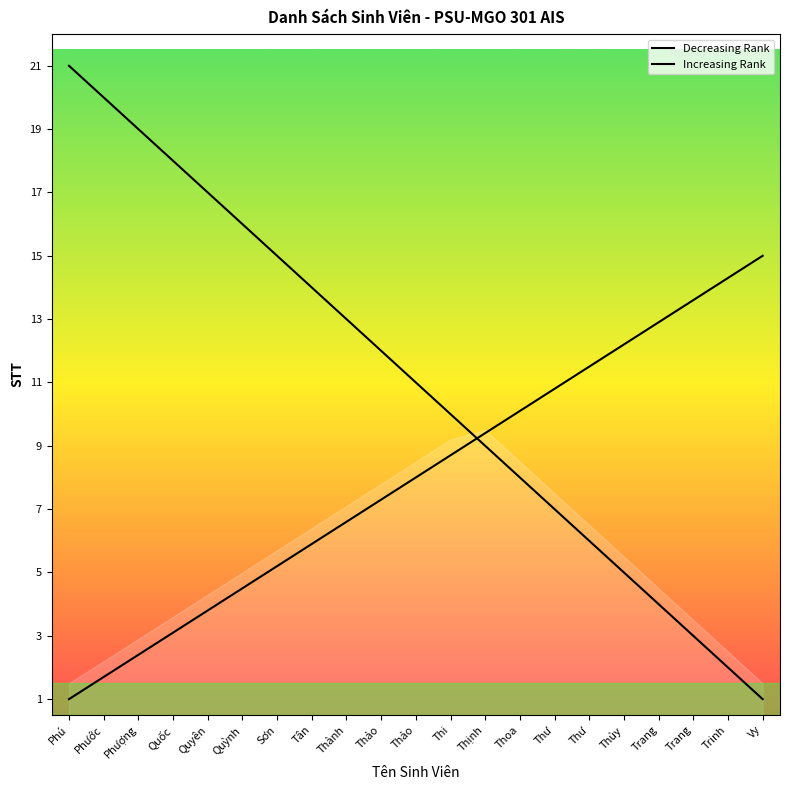

Reading right to left, transcribe all the data shown in this chart.

Decreasing Rank: Vy=1.0	Trinh=2.0	Trang=3.0	Trang=4.0	Thủy=5.0	Thư=6.0	Thư=7.0	Thoa=8.0	Thịnh=9.0	Thi=10.0	Thảo=11.0	Thảo=12.0	Thành=13.0	Tân=14.0	Sơn=15.0	Quỳnh=16.0	Quyên=17.0	Quốc=18.0	Phượng=19.0	Phước=20.0	Phú=21.0
Increasing Rank: Vy=15.0	Trinh=14.3	Trang=13.6	Trang=12.9	Thủy=12.2	Thư=11.5	Thư=10.8	Thoa=10.1	Thịnh=9.4	Thi=8.7	Thảo=8.0	Thảo=7.3	Thành=6.6	Tân=5.9	Sơn=5.2	Quỳnh=4.5	Quyên=3.8	Quốc=3.1	Phượng=2.4	Phước=1.7	Phú=1.0